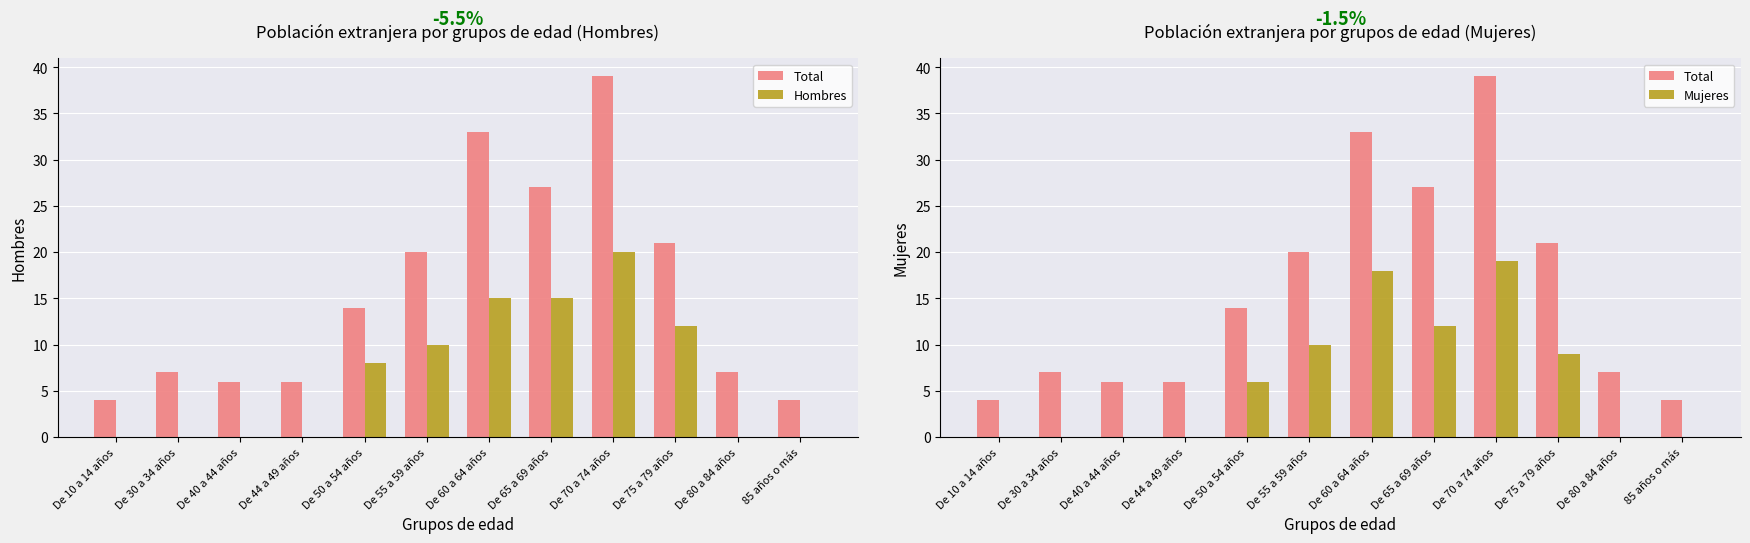

What is the difference between the highest and lowest values at De 44 a 49 años?

6